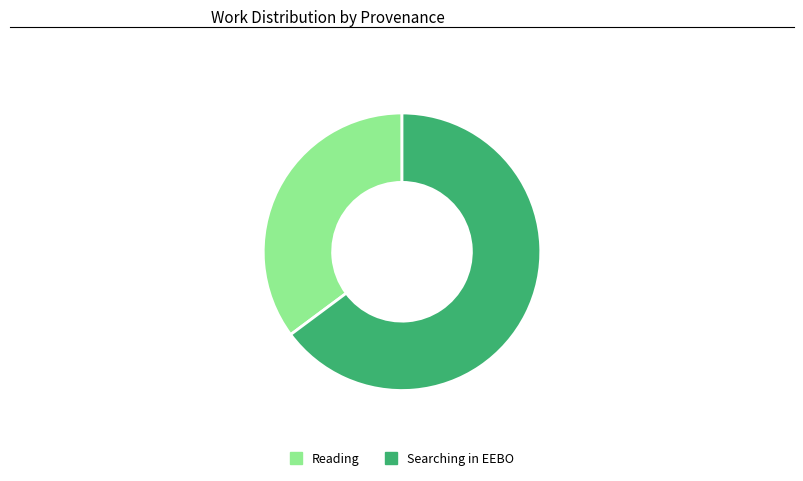

Between Searching in EEBO and Reading, which is larger?

Searching in EEBO